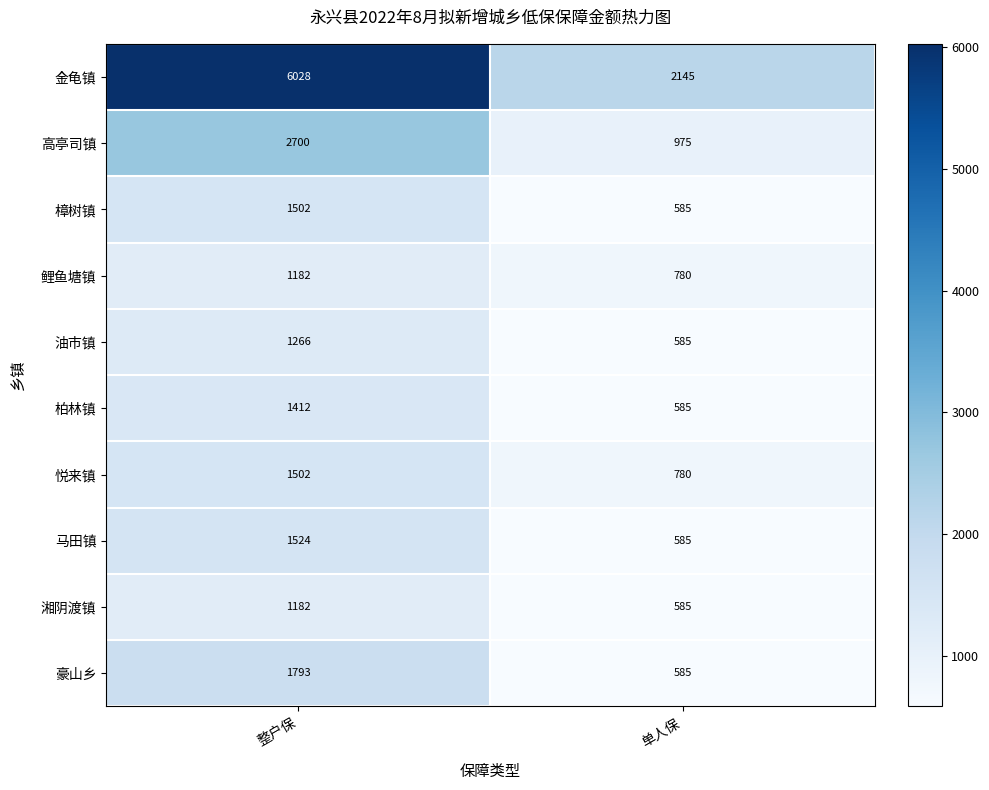

List the labels in order of 樟树镇 value, smallest first.

单人保, 整户保